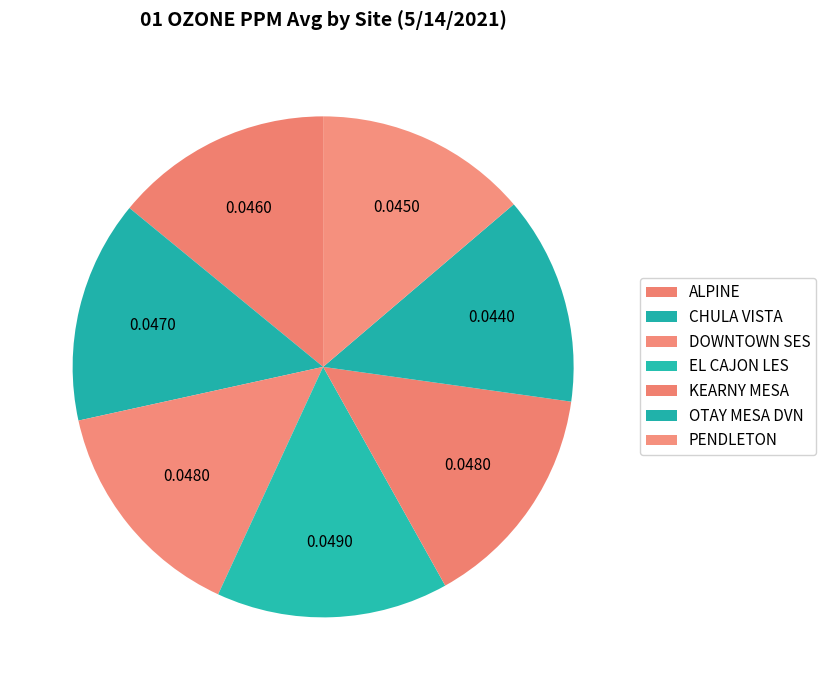

Combined, do KEARNY MESA and OTAY MESA DVN account for over 50%?

No